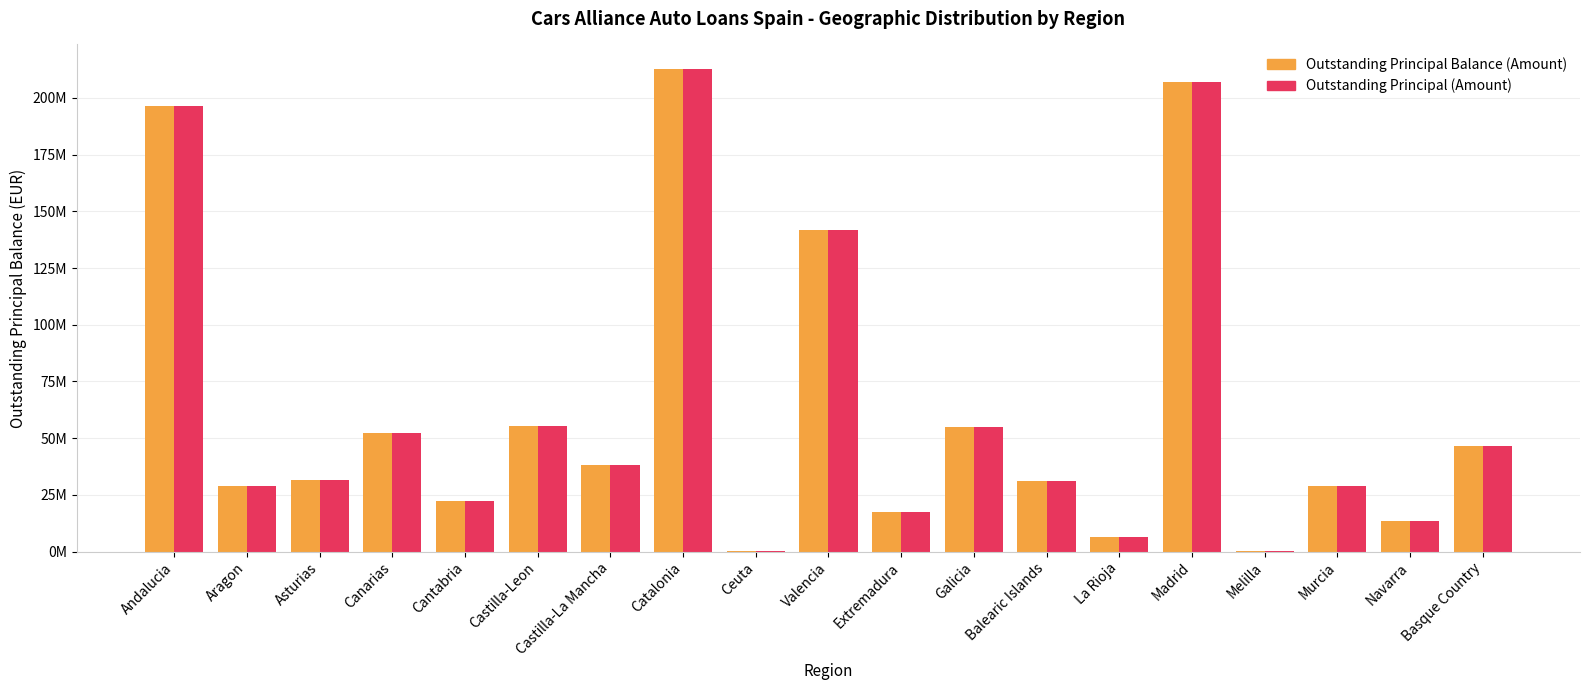

Is the value of Outstanding Principal (Amount) at Cantabria greater than the value of Outstanding Principal Balance (Amount) at Madrid?

No